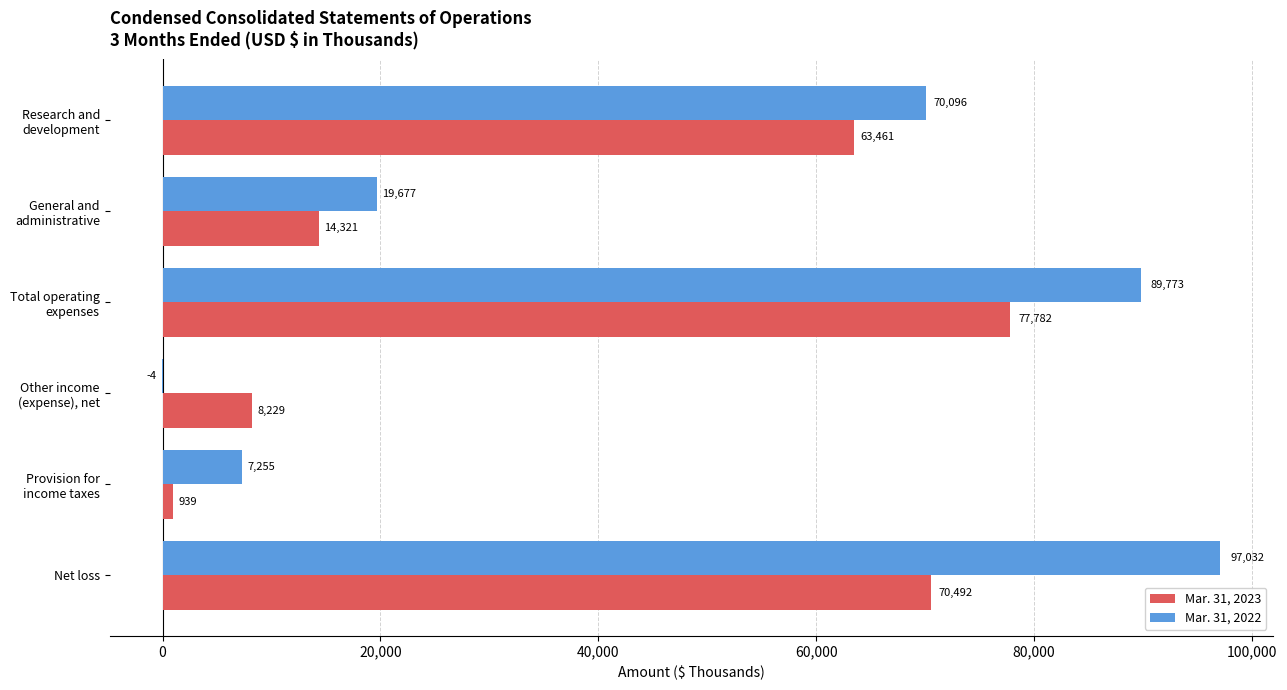

What is the sum of all Mar. 31, 2022 values?

283829